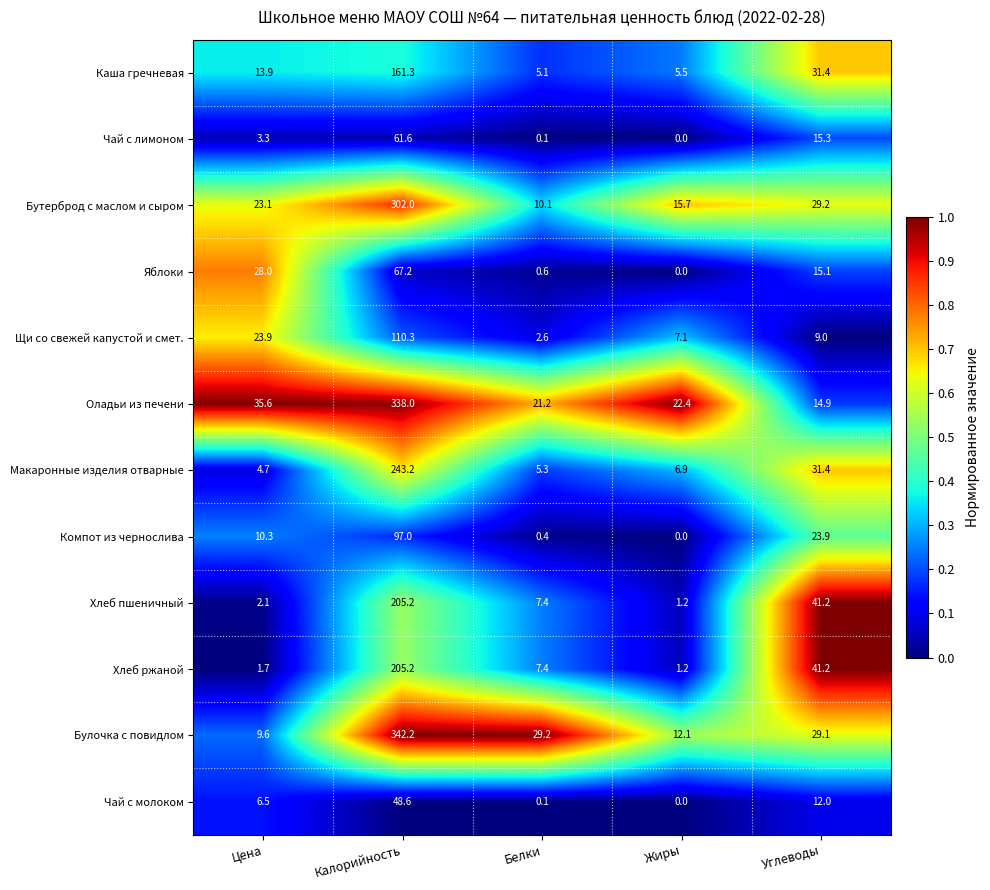

What is the maximum value shown in the chart?

342.2